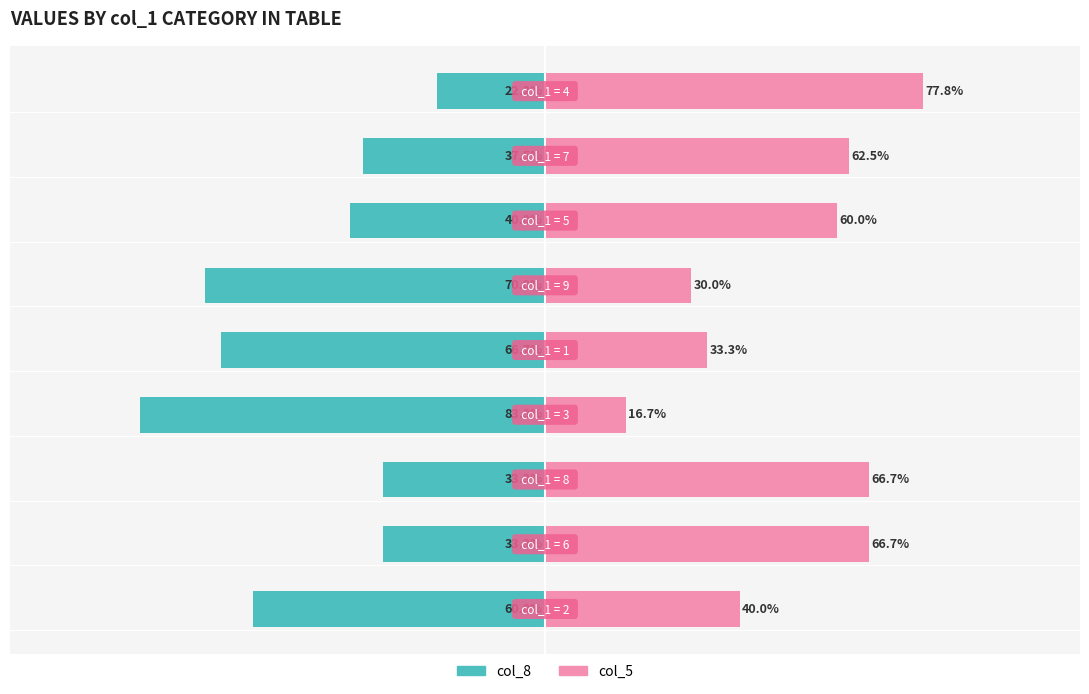

Which series has the largest total across all categories?

col_5